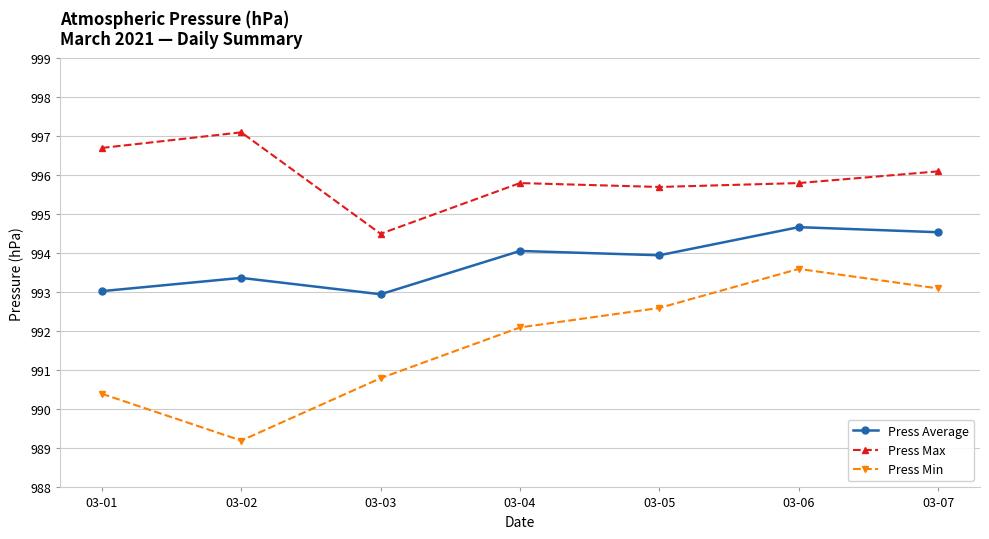

What are all the series names shown in the legend?

Press Average, Press Max, Press Min